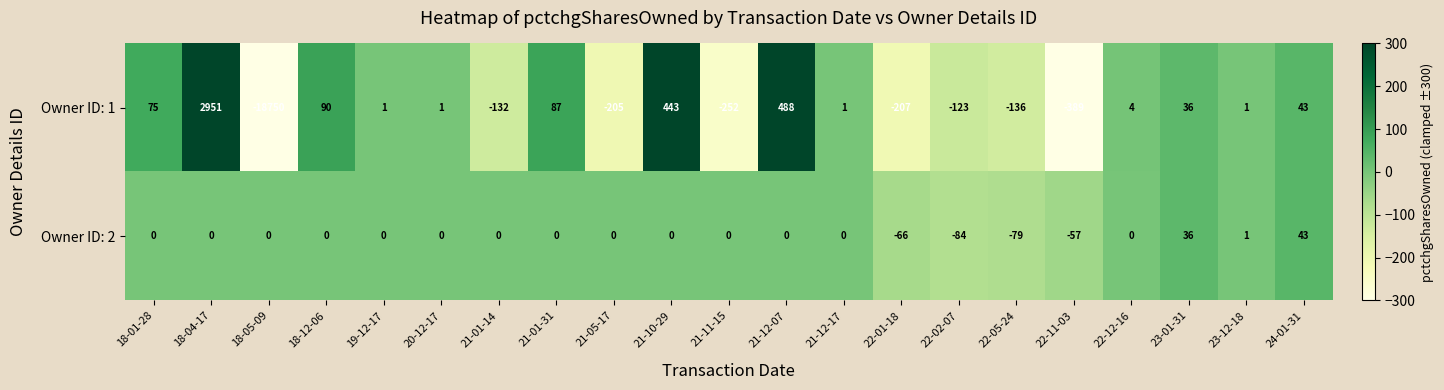

How many categories are shown in the chart?

21